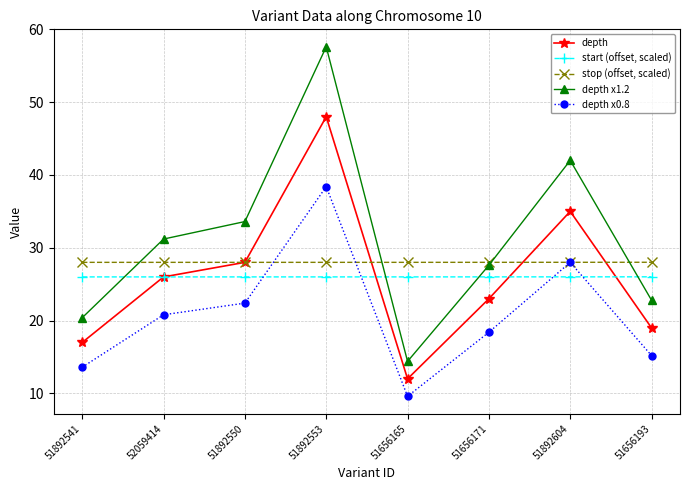

Reading right to left, what are all the values shown in this chart?

depth: 51656193=19.0	51892604=35.0	51656171=23.0	51656165=12.0	51892553=48.0	51892550=28.0	52059414=26.0	51892541=17.0
start (offset, scaled): 51656193=26.0	51892604=26.0	51656171=26.0	51656165=26.0	51892553=26.0	51892550=26.0	52059414=26.0	51892541=26.0
stop (offset, scaled): 51656193=28.0	51892604=28.0	51656171=28.0	51656165=28.0	51892553=28.0	51892550=28.0	52059414=28.0	51892541=28.0
depth x1.2: 51656193=22.8	51892604=42.0	51656171=27.6	51656165=14.4	51892553=57.6	51892550=33.6	52059414=31.2	51892541=20.4
depth x0.8: 51656193=15.2	51892604=28.0	51656171=18.4	51656165=9.6	51892553=38.4	51892550=22.4	52059414=20.8	51892541=13.6